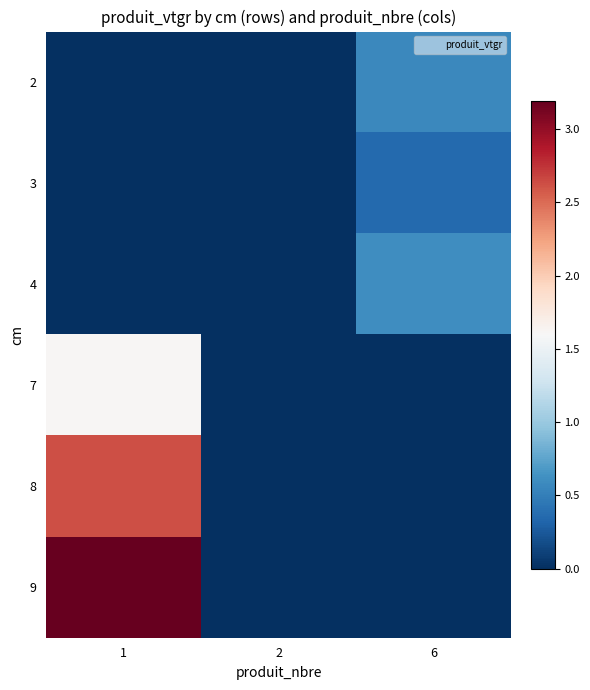

What is the difference between the highest and lowest values at 6?

0.6